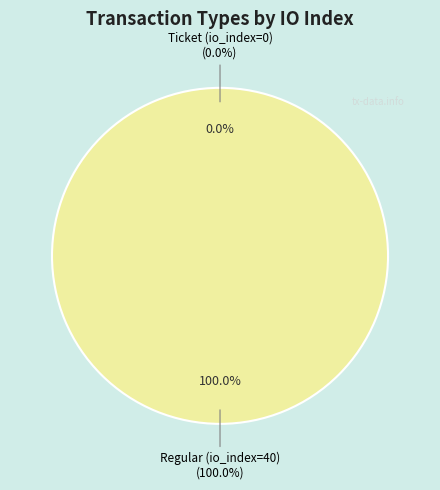

Combined, do Ticket (io_index=0) and Regular (io_index=40) account for over 50%?

Yes